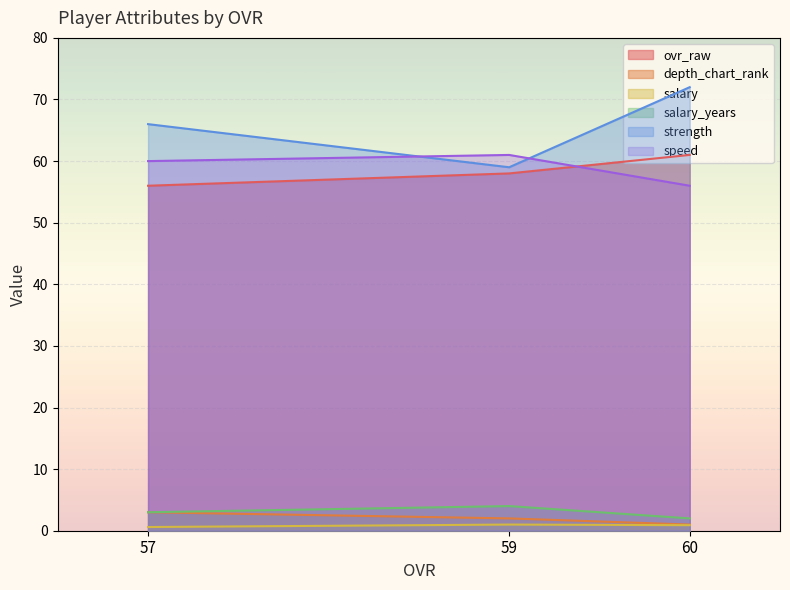

Does the chart display data point markers on the line(s)?

No